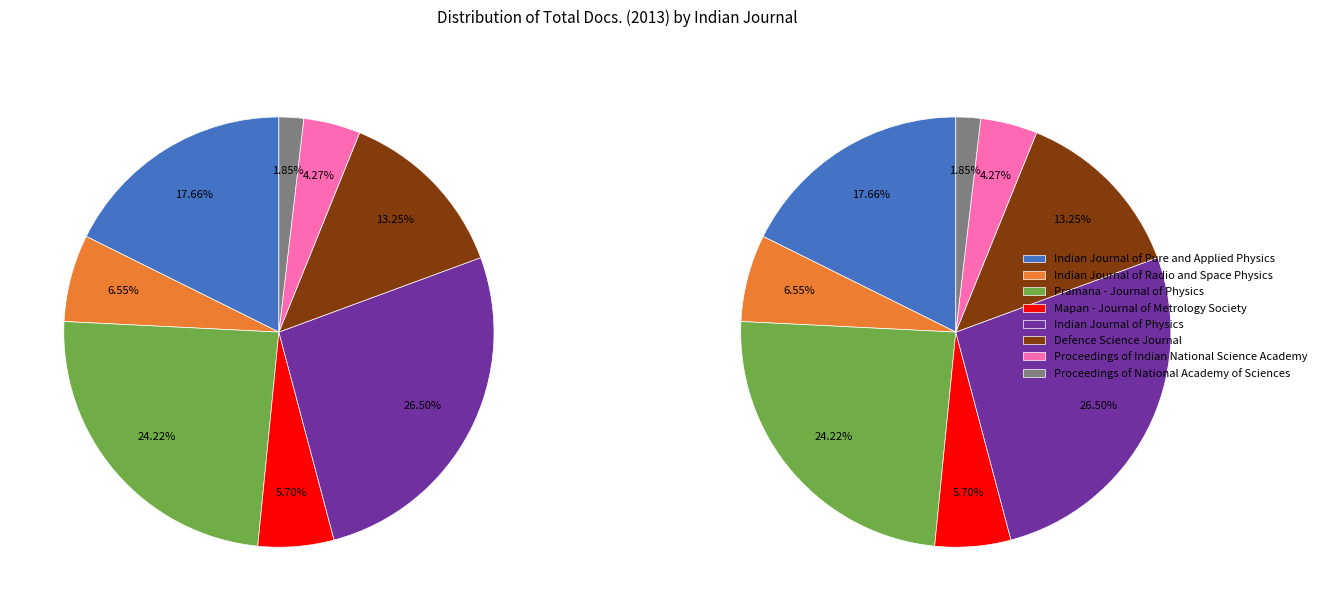

To the nearest percent, what portion does Mapan - Journal of Metrology Society represent?

6%